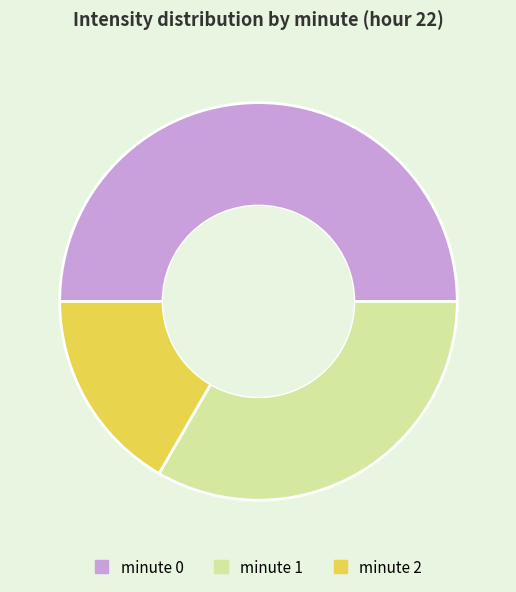

Is it true that minute 1 is 33% of the pie?

True